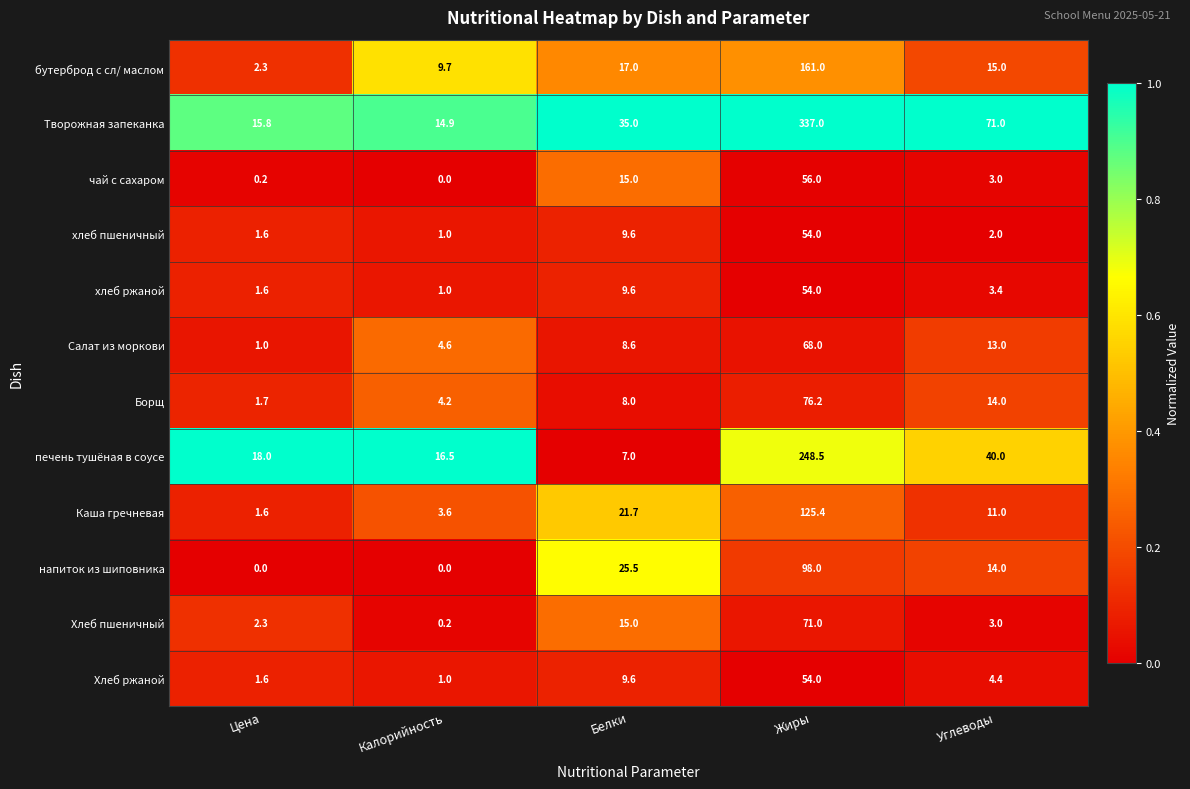

Which series has the largest total across all categories?

Творожная запеканка